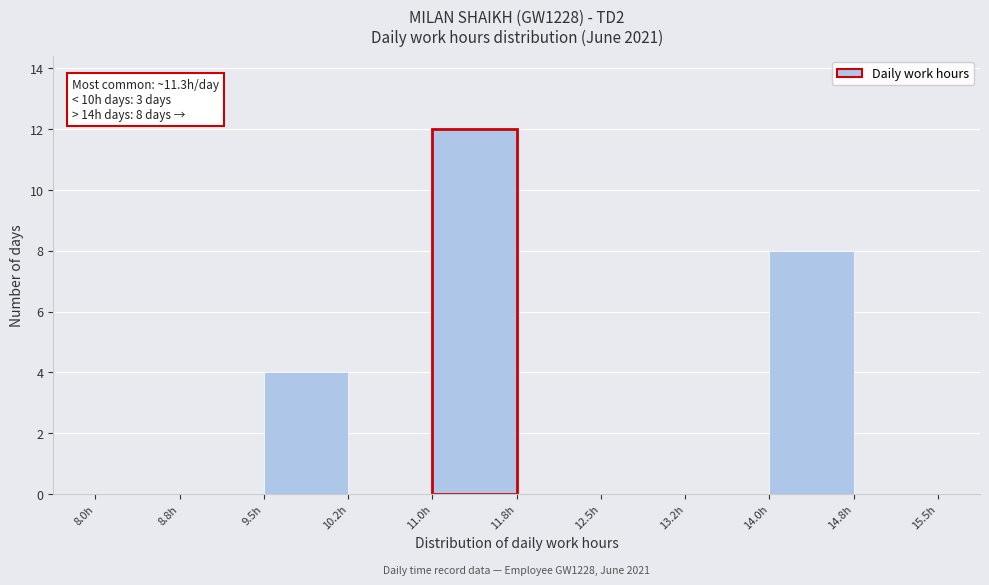

Over which range of the x-axis is the bar tallest?

11.00 to 11.75